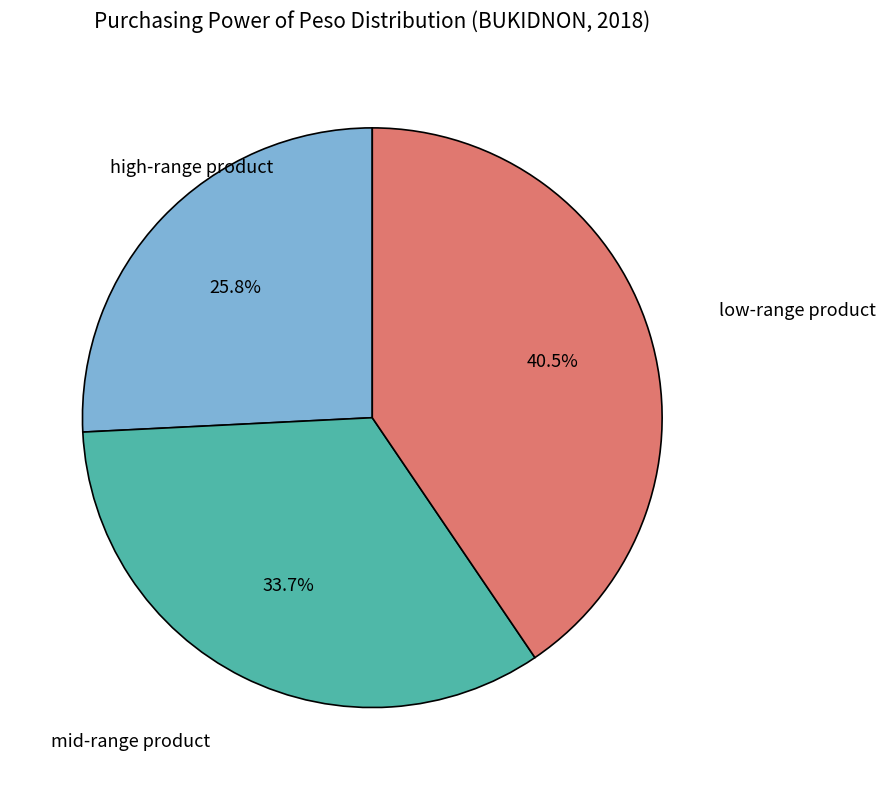

Is there a majority slice in this chart?

No